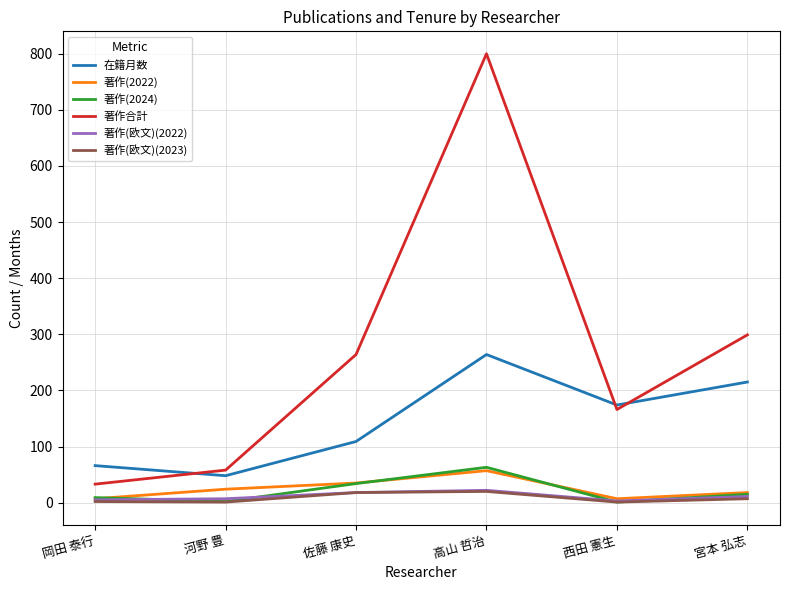

True or false: 在籍月数 and 著作(欧文)(2022) intersect in this chart.

False